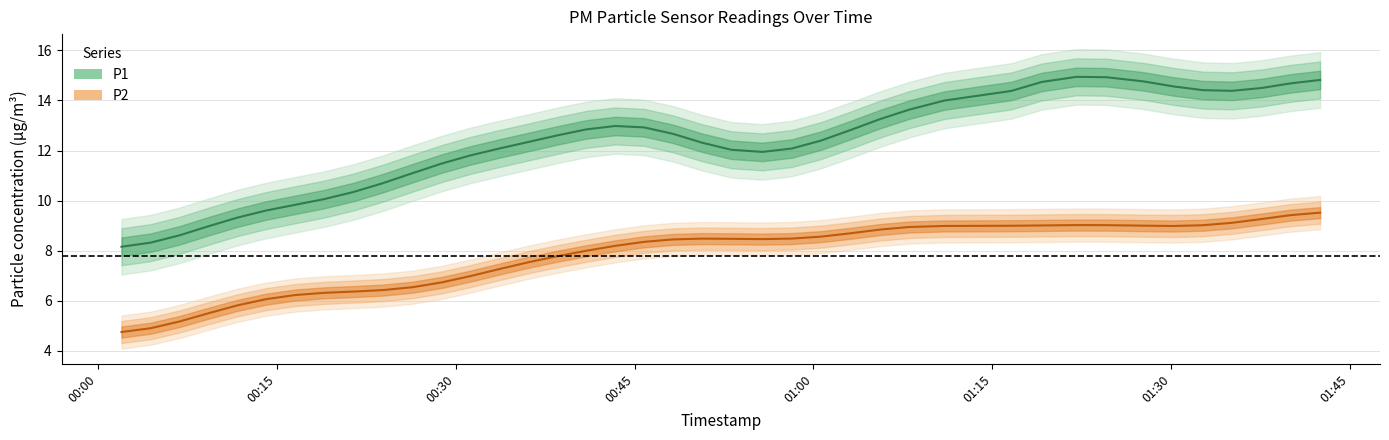

True or false: P1 and P2 intersect in this chart.

False